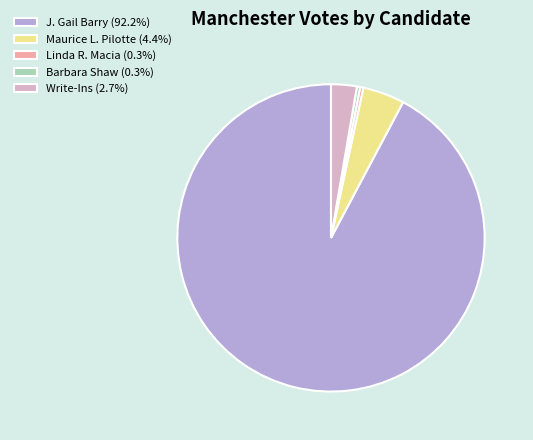

True or false: Maurice L. Pilotte accounts for 4% of the total.

True